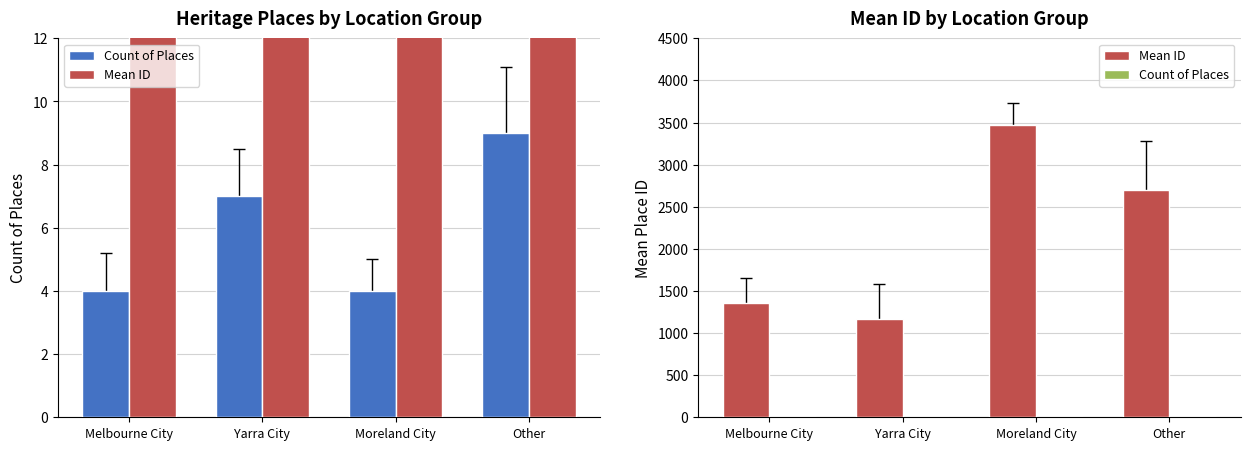

Reading left to right, list all the values displayed in this chart.

Count of Places: 4.0	7.0	4.0	9.0
Mean ID: 1352.2	1167.7	3476.2	2698.6